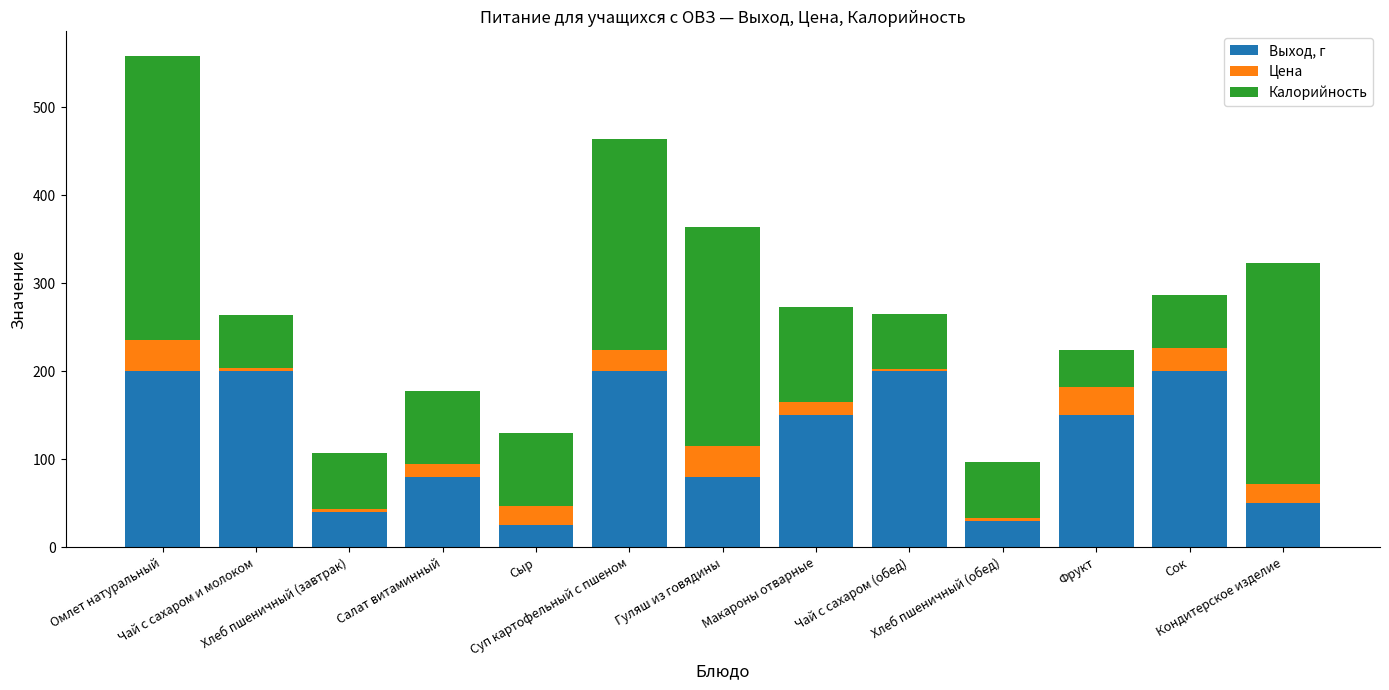

What is the highest value of the Выход, г series?

200.0